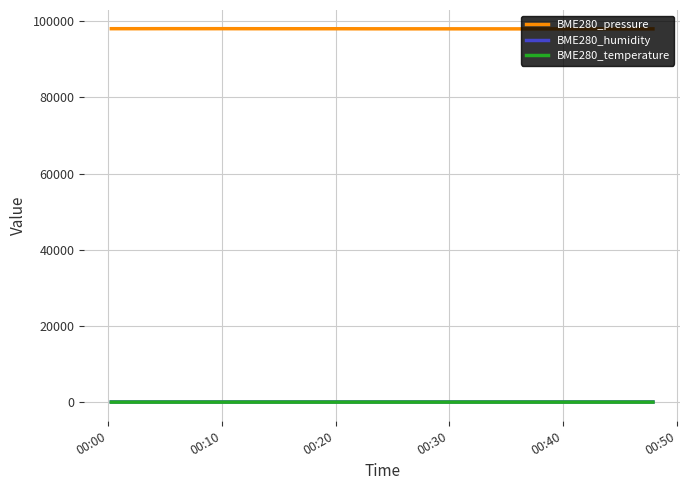

True or false: BME280_pressure and BME280_humidity cross at least once.

False